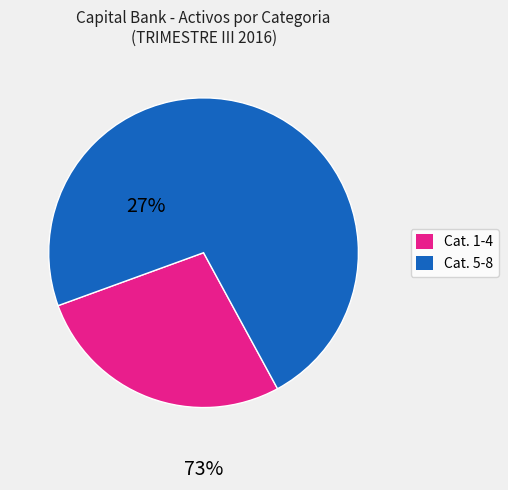

Is there any slice that represents more than half of the pie?

Yes